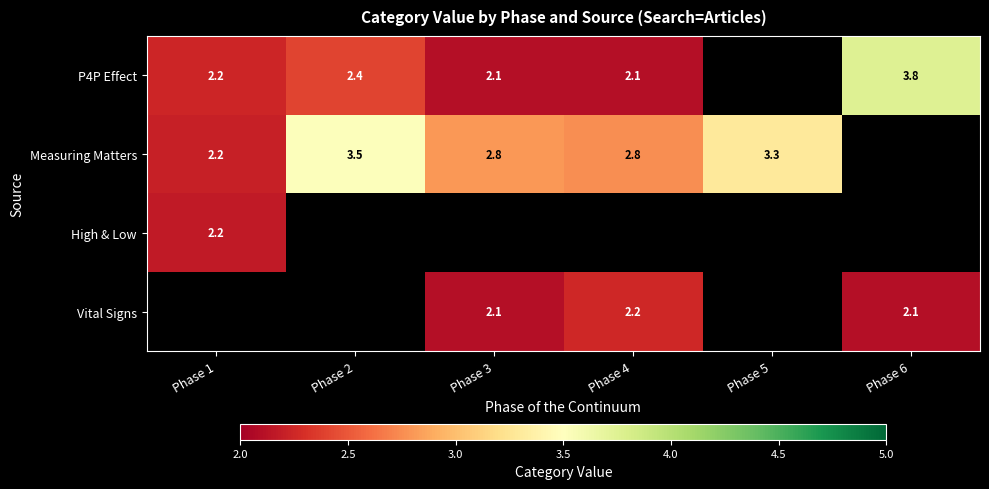

How many series are shown in this chart?

4